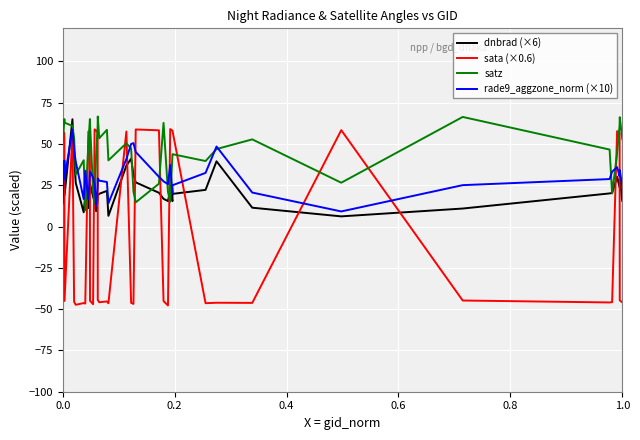

What is the maximum value for sata (×0.6)?

59.0